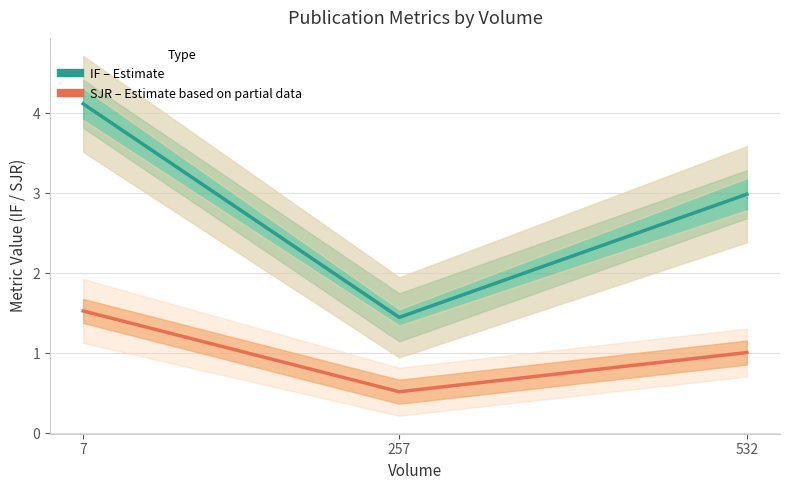

Read the IF – Estimate value at 532.

3.0